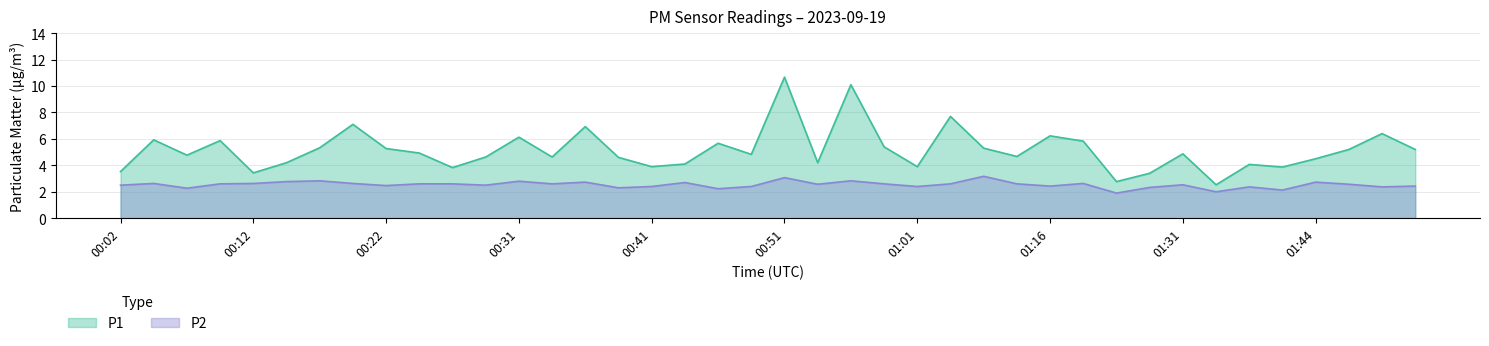

Which label corresponds to the smallest value in the chart?

01:22